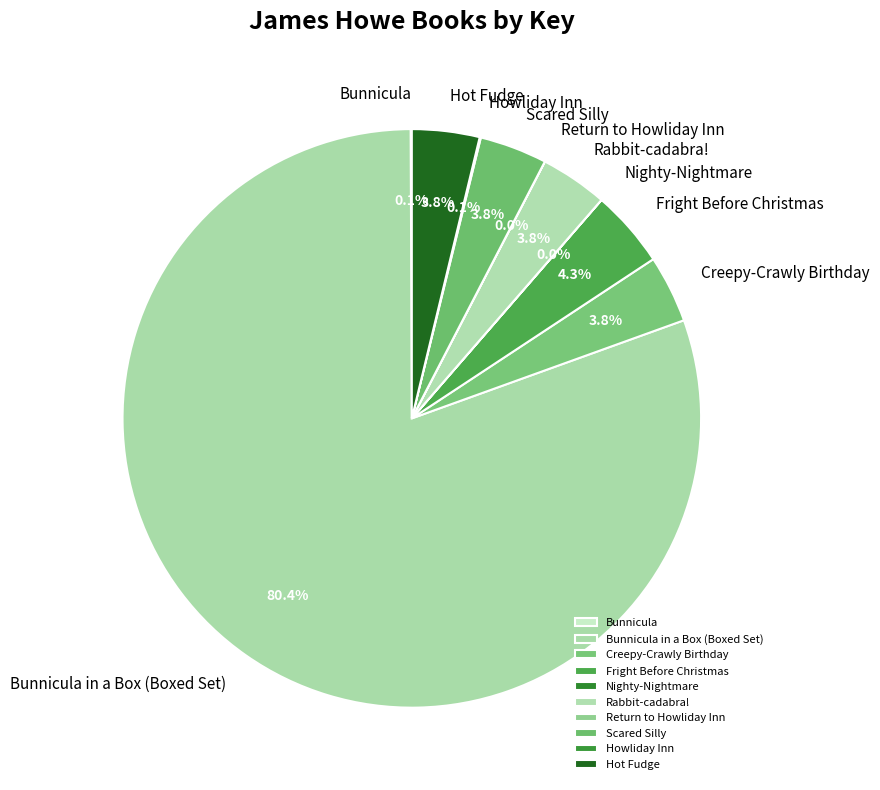

Is it true that Bunnicula is 1% of the pie?

False